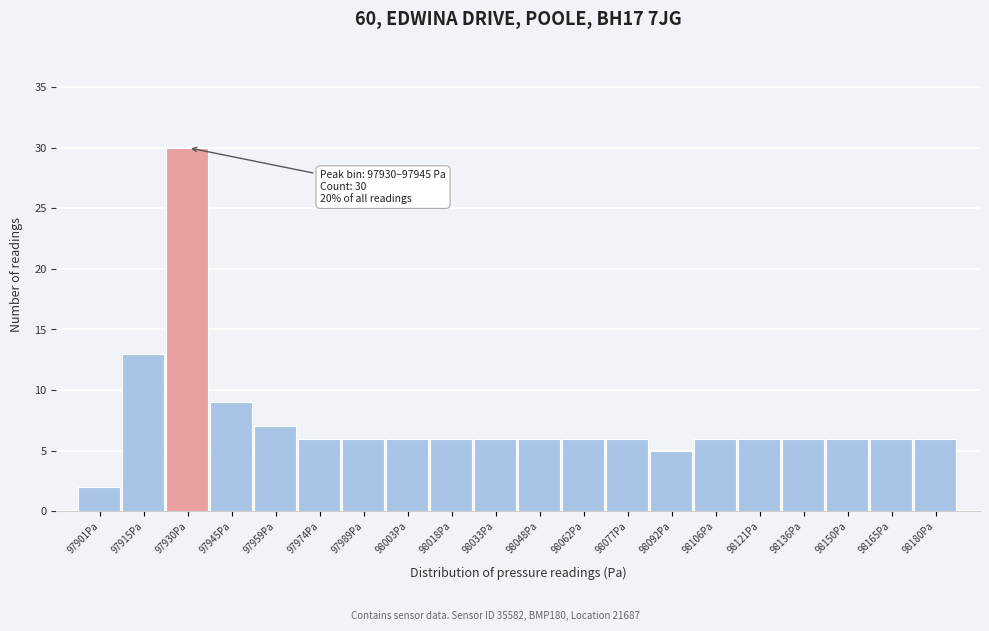

Reading left to right, list all the values displayed in this chart.

97901Pa=2	97915Pa=13	97930Pa=30	97945Pa=9	97959Pa=7	97974Pa=6	97989Pa=6	98003Pa=6	98018Pa=6	98033Pa=6	98048Pa=6	98062Pa=6	98077Pa=6	98092Pa=5	98106Pa=6	98121Pa=6	98136Pa=6	98150Pa=6	98165Pa=6	98180Pa=6